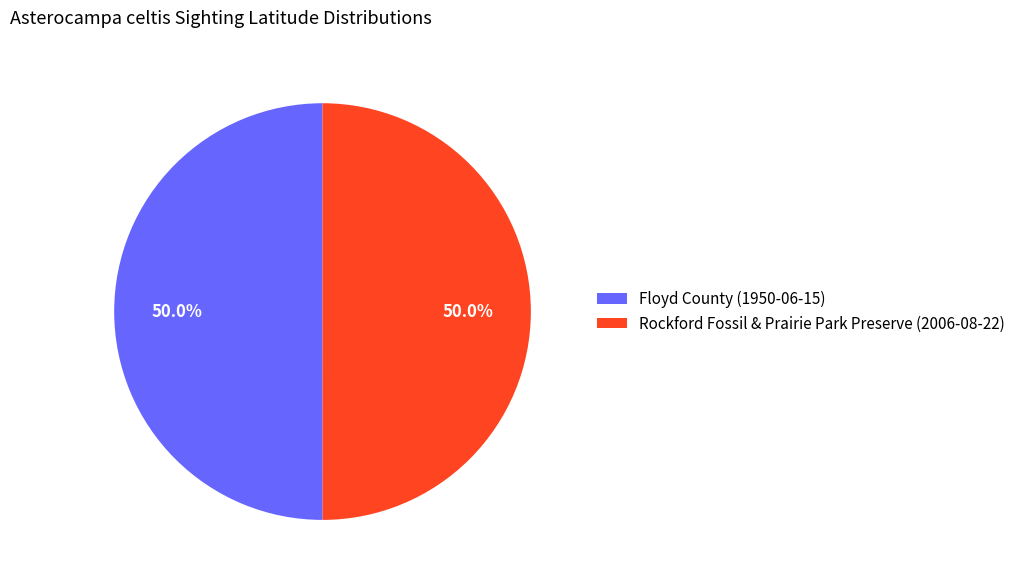

The Rockford Fossil & Prairie Park Preserve (2006-08-22) slice represents 37% of the pie. True or false?

False